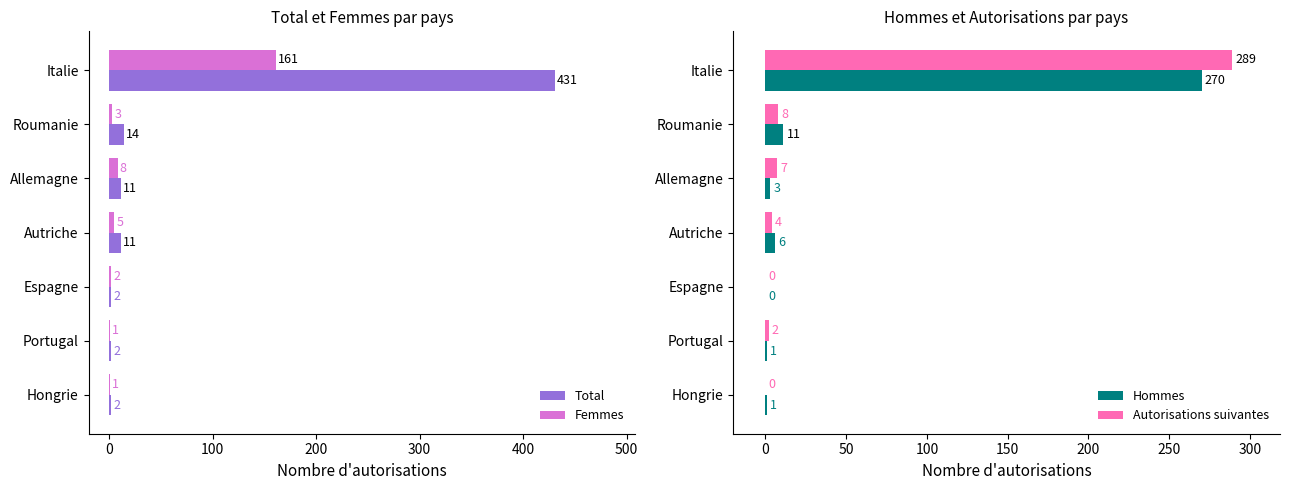

What are all the series names shown in the legend?

Total, Femmes, Hommes, Autorisations suivantes